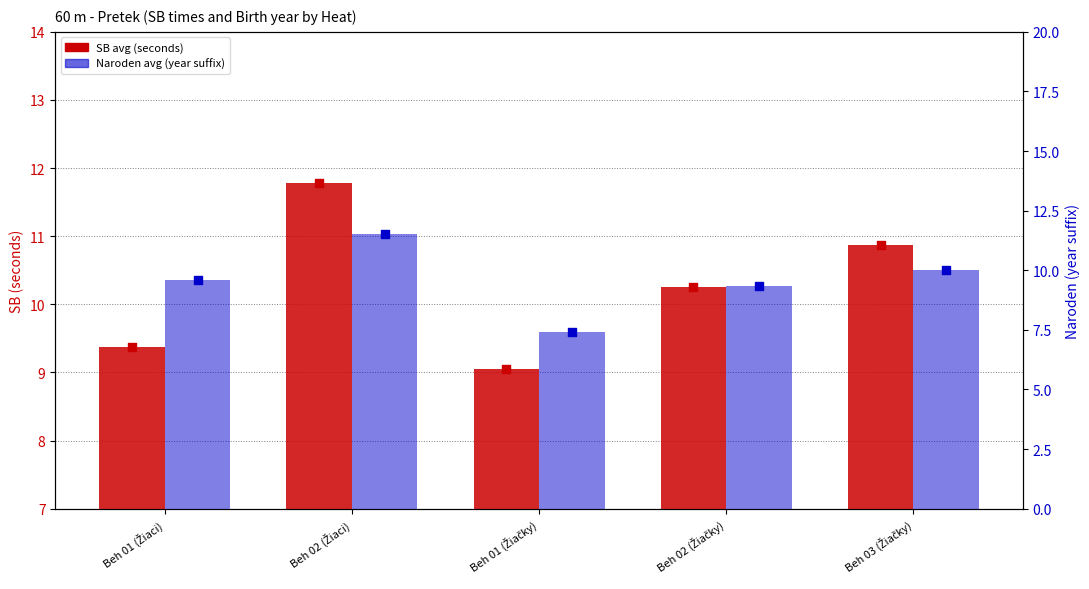

Is the value of SB avg (seconds) at Beh 01 (Žiaci) greater than the value of Naroden avg (year suffix) at Beh 03 (Žiačky)?

No